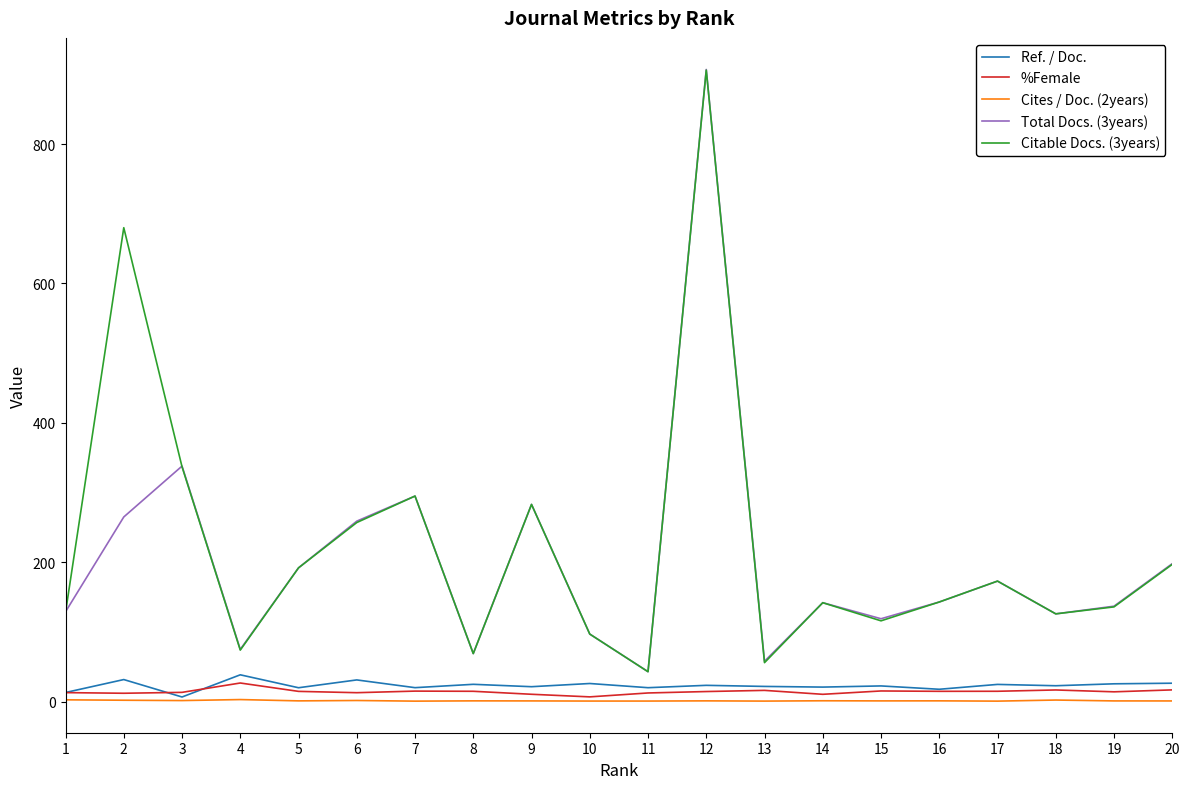

What are all the series names shown in the legend?

Ref. / Doc., %Female, Cites / Doc. (2years), Total Docs. (3years), Citable Docs. (3years)